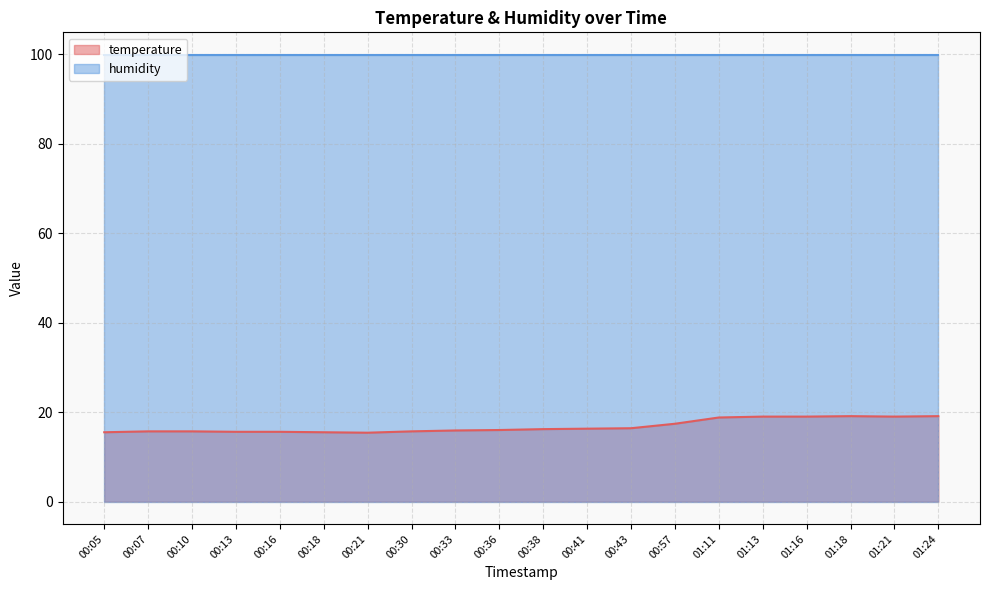

What is the sum of all values?

336.9